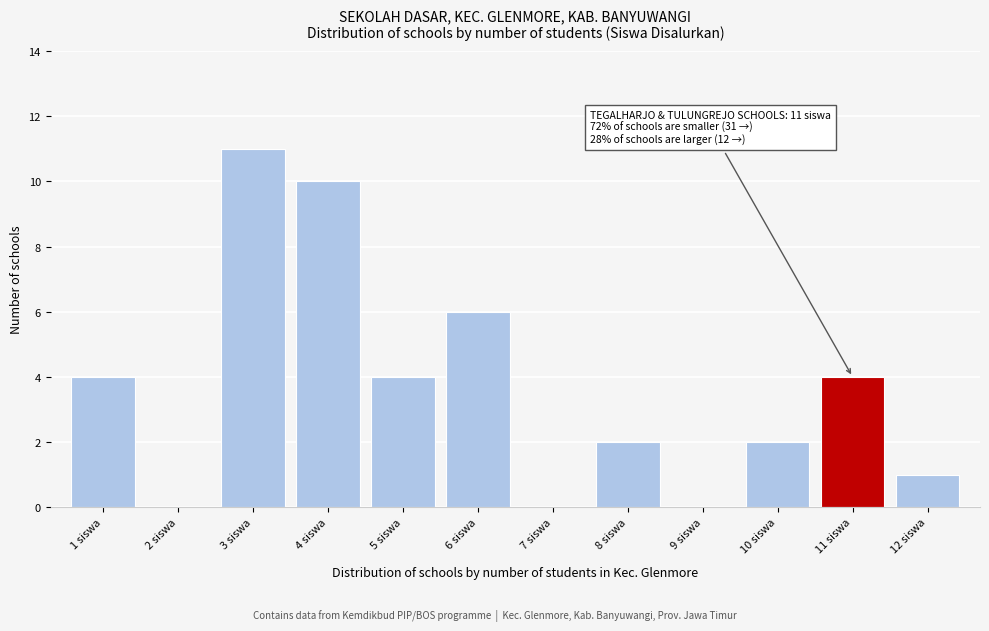

Reading right to left, extract all data points from this chart.

12 siswa=1	11 siswa=4	10 siswa=2	9 siswa=0	8 siswa=2	7 siswa=0	6 siswa=6	5 siswa=4	4 siswa=10	3 siswa=11	2 siswa=0	1 siswa=4